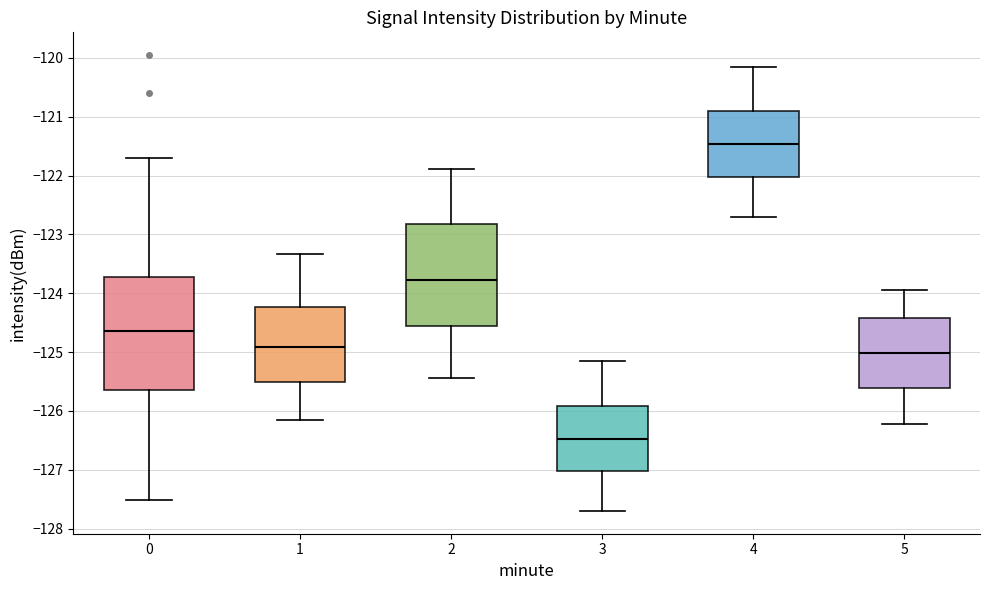

Which box has the lowest median line?

3